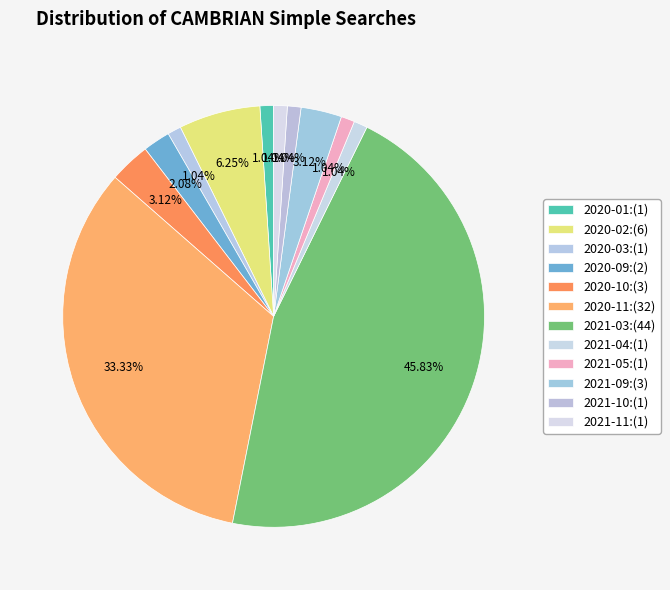

How many slices are in this pie chart?

12